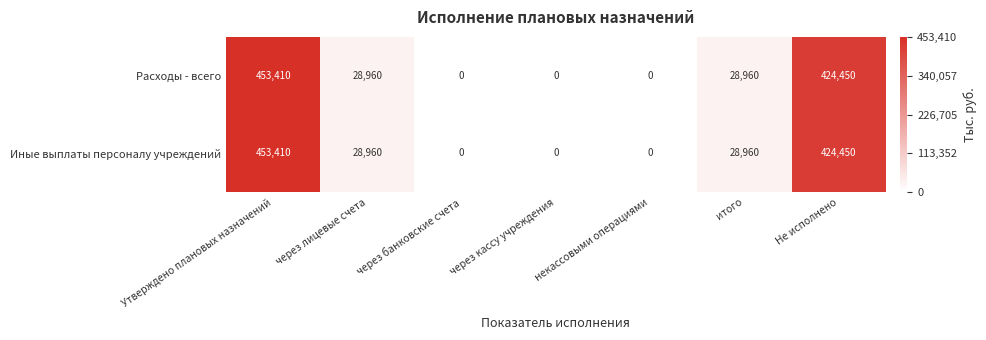

The value of Иные выплаты персоналу учреждений at итого is 43089. True or false?

False